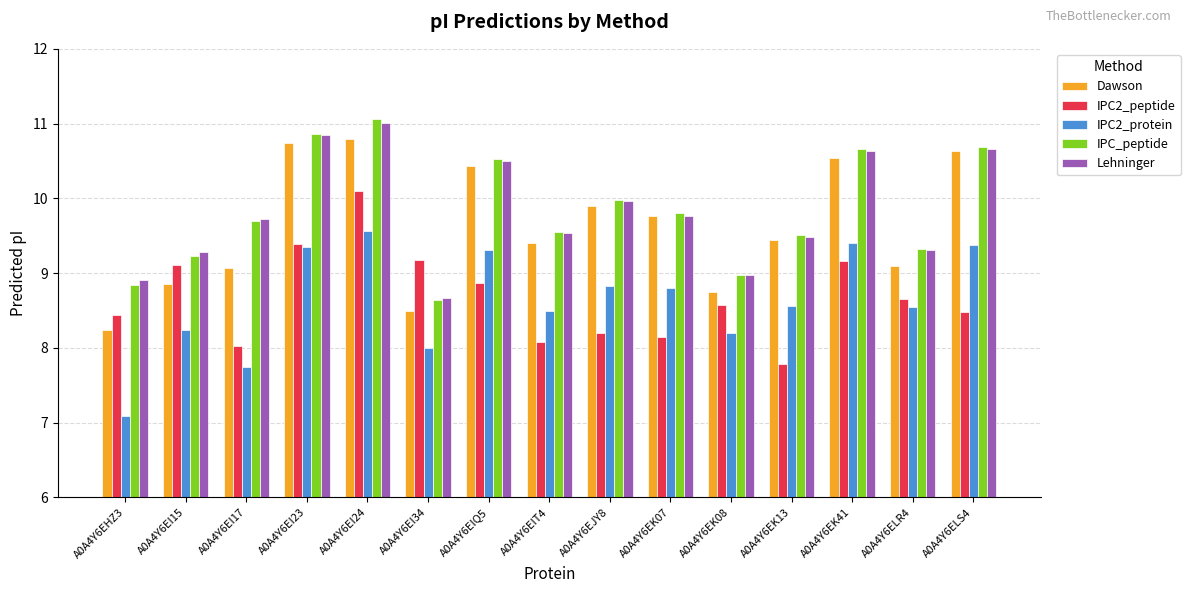

Which label corresponds to the largest value in the chart?

A0A4Y6EI24